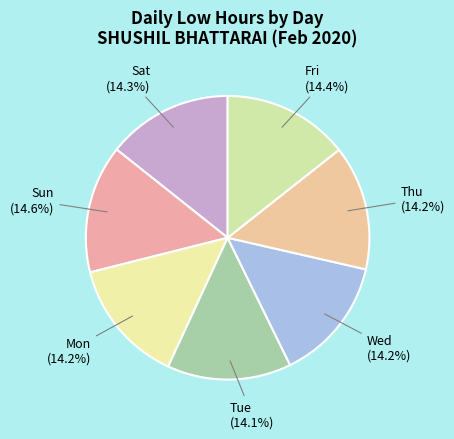

To the nearest percent, what portion does Sat represent?

14%